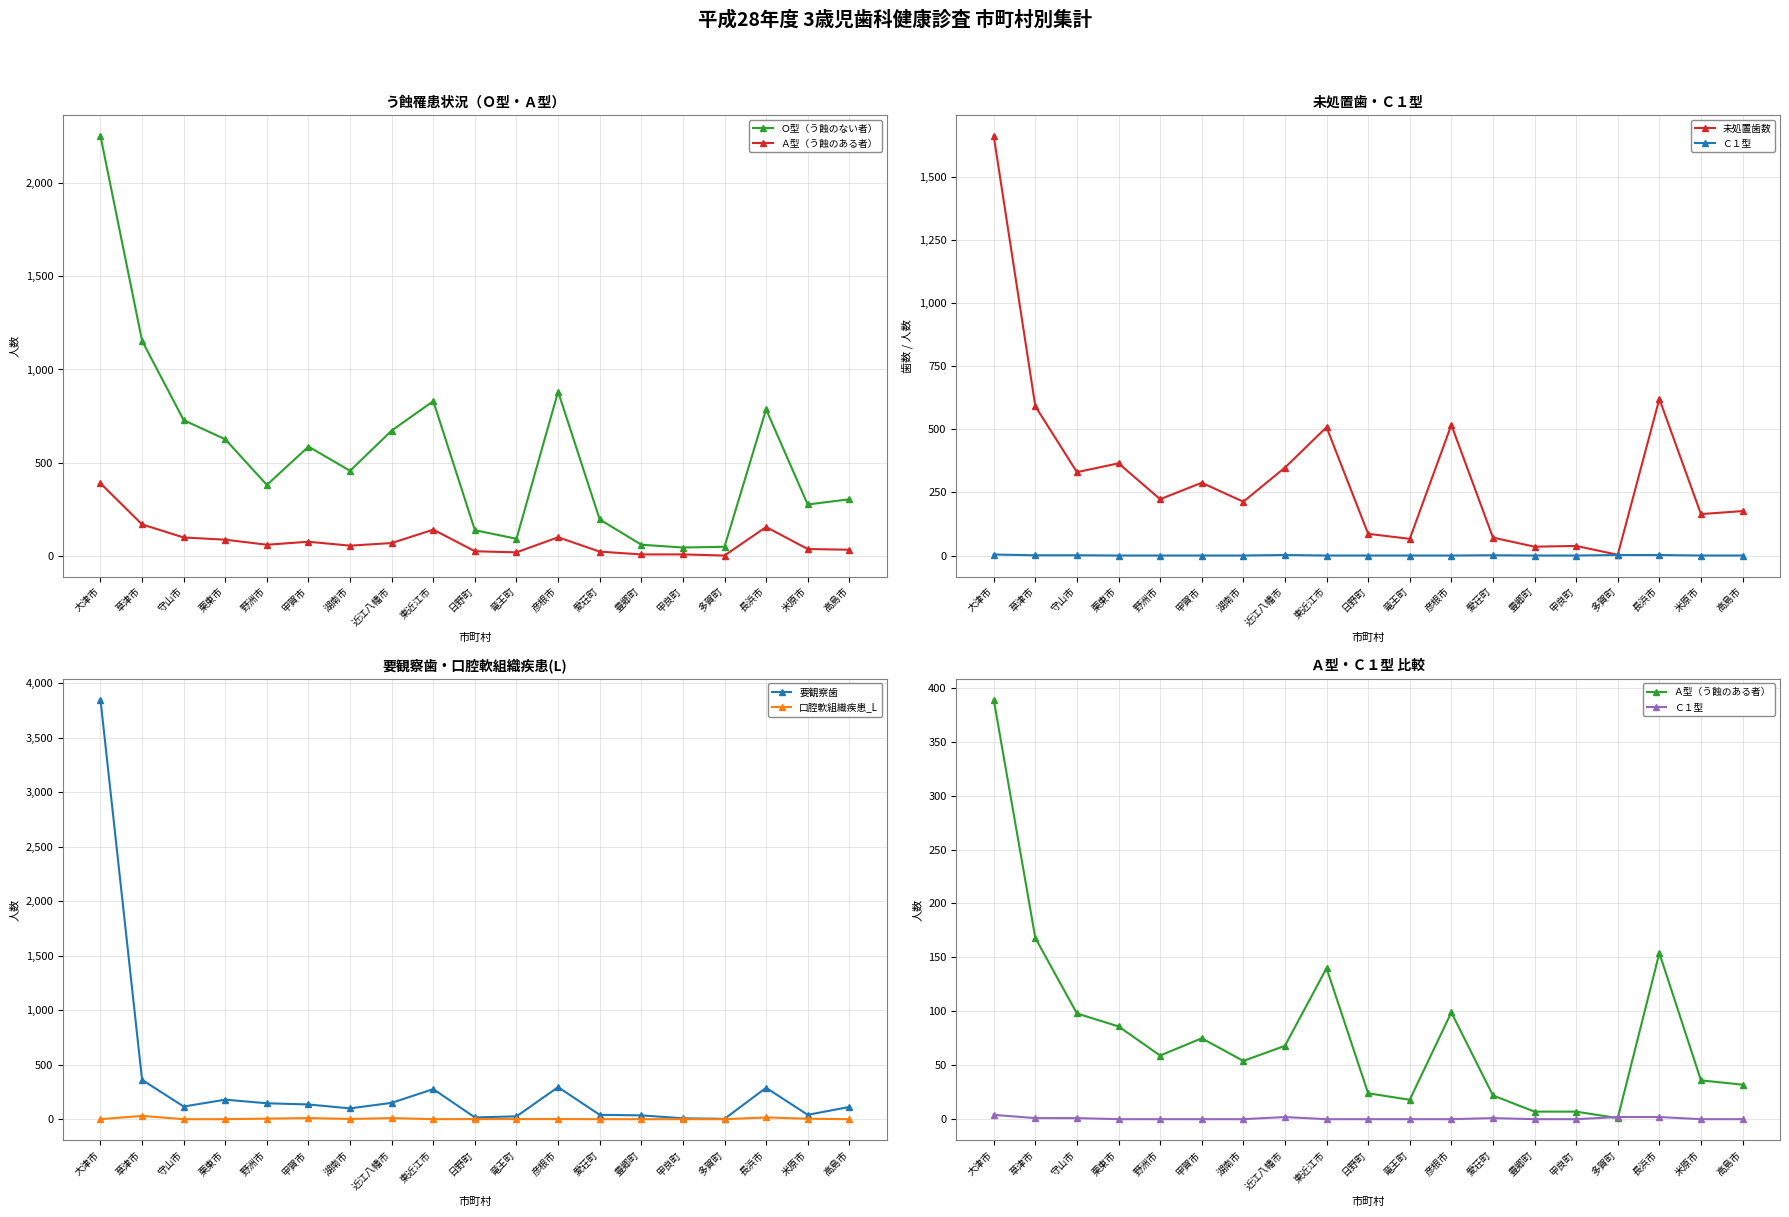

At which label is Ｃ１型 closest to 2?

近江八幡市